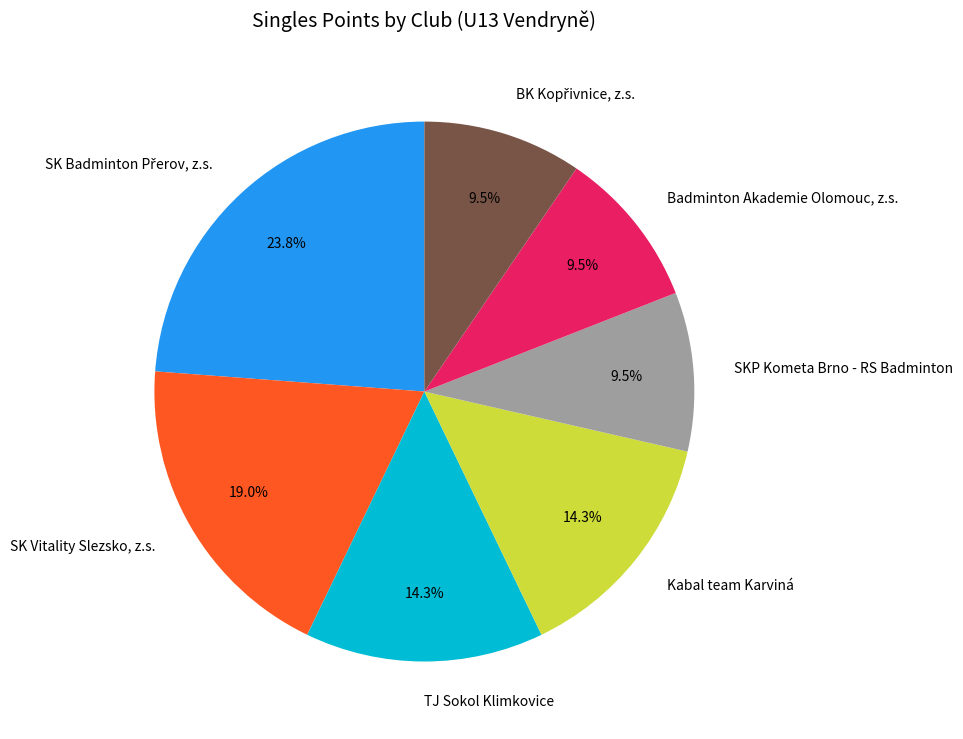

Is it true that SKP Kometa Brno - RS Badminton is 1% of the pie?

False